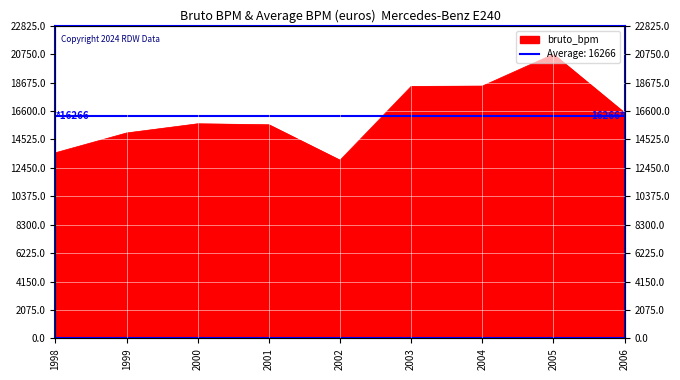

What is the change in value from 1999 to 2004?

+3423